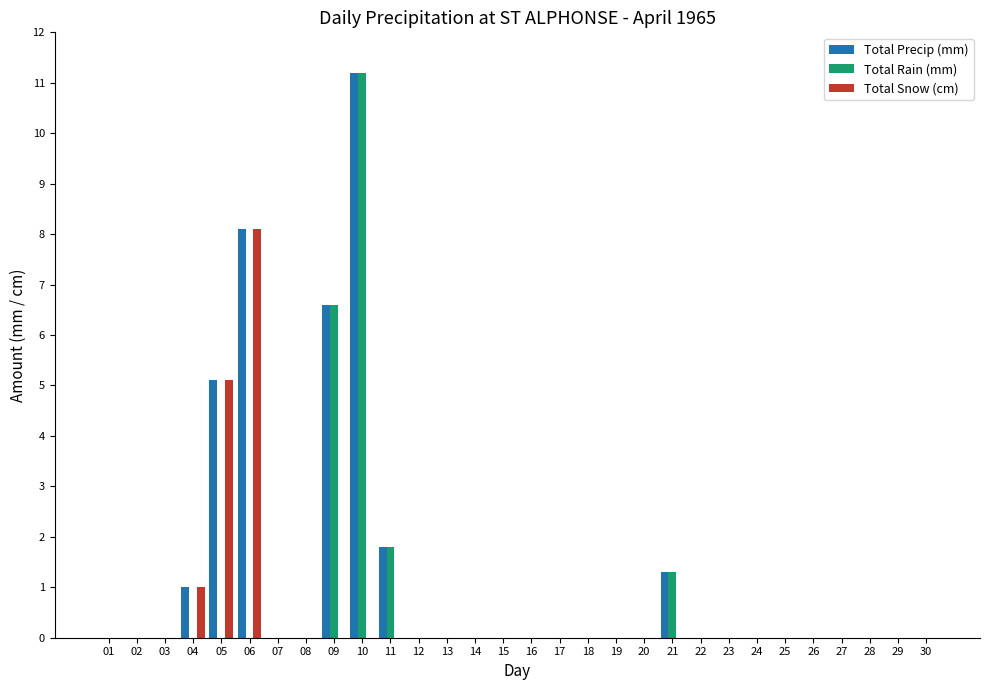

Count the number of categories in the chart.

30